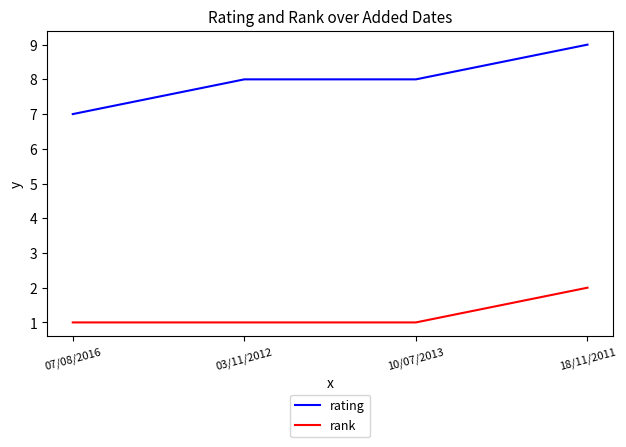

Which category has the highest value across all series?

18/11/2011